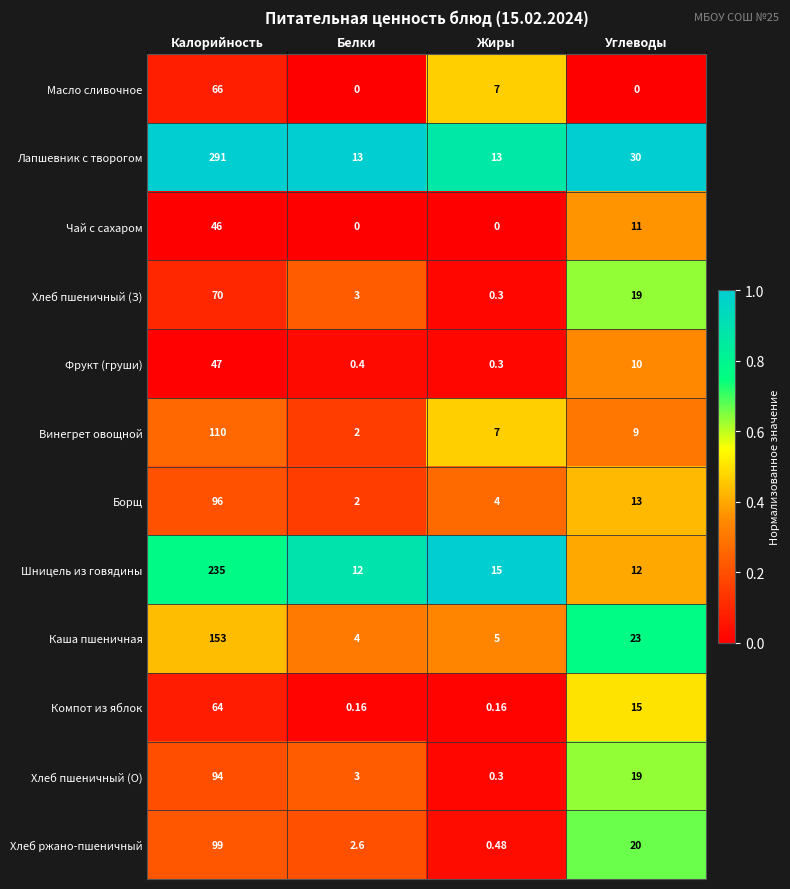

List the series in order of their peak value, highest first.

Лапшевник с творогом, Шницель из говядины, Каша пшеничная, Винегрет овощной, Хлеб ржано-пшеничный, Борщ, Хлеб пшеничный (О), Хлеб пшеничный (З), Масло сливочное, Компот из яблок, Фрукт (груши), Чай с сахаром